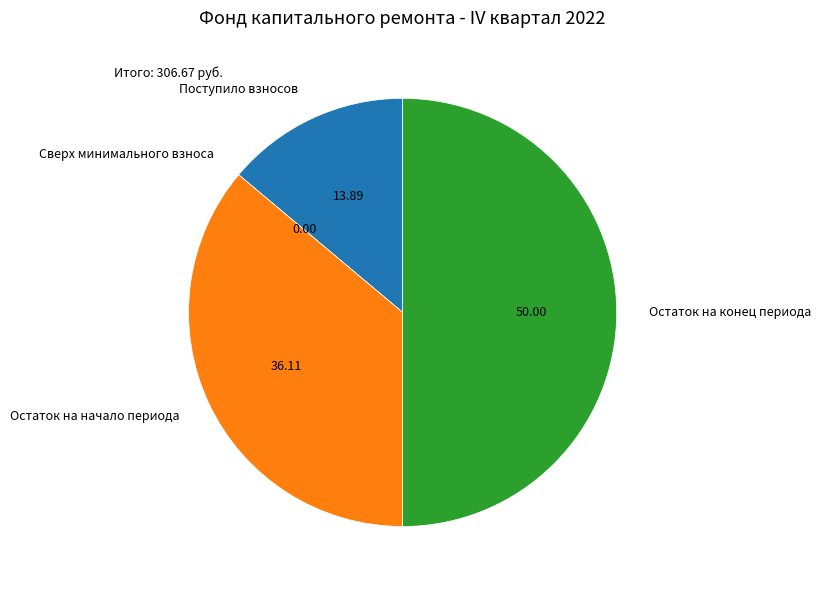

Which slice is the largest?

Остаток на конец периода